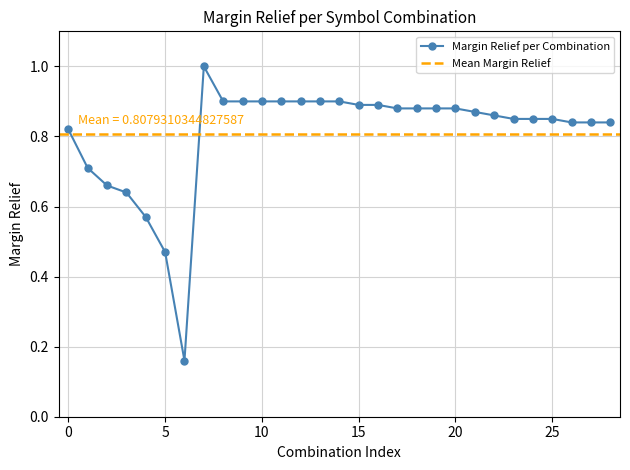

Does the chart have visible grid lines?

Yes